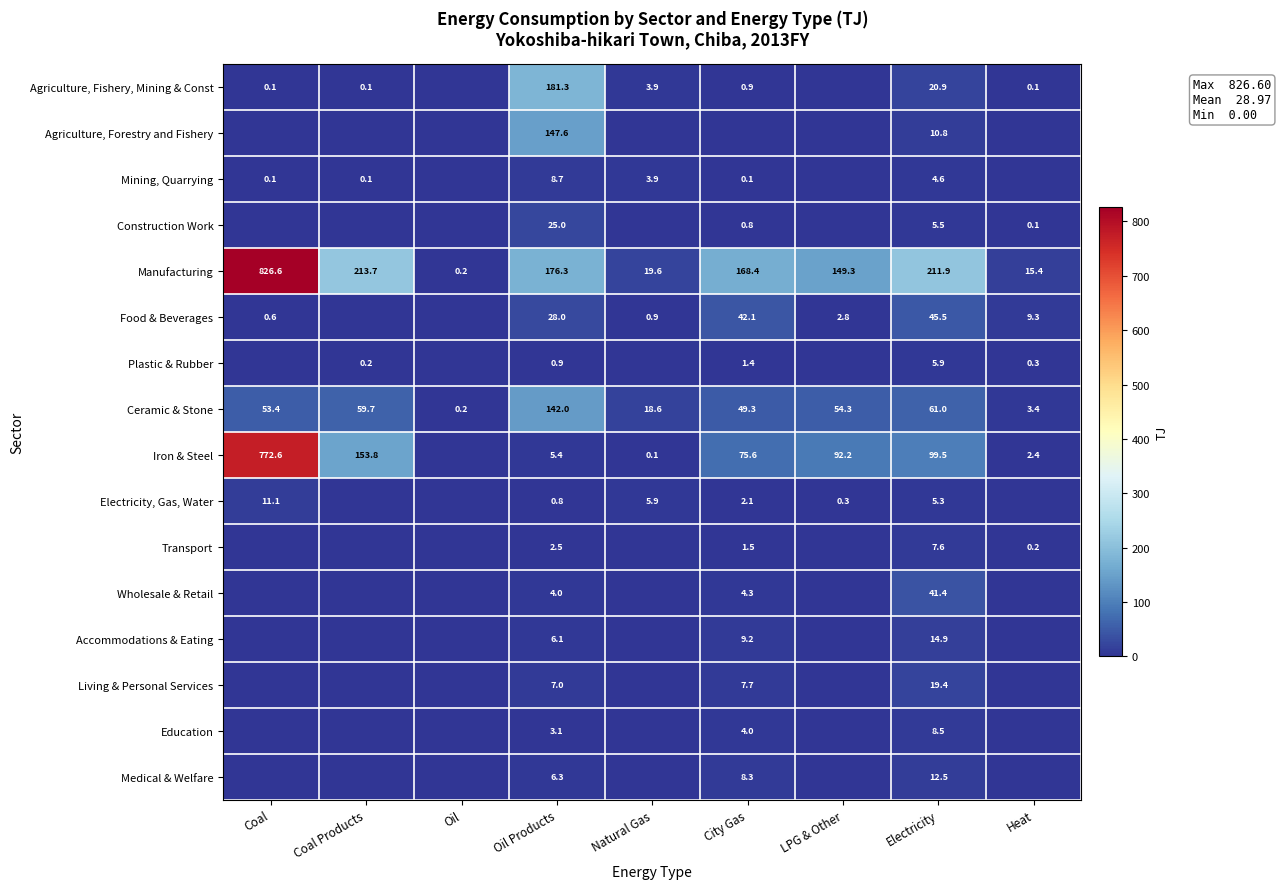

The Plastic & Rubber series shows 0.2 at Coal Products. True or false?

True